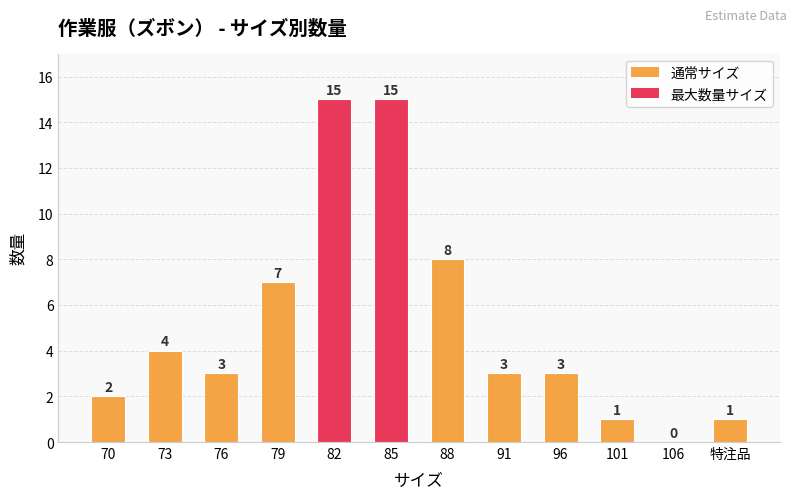

What is the sum of the values at 76 and 88?

11